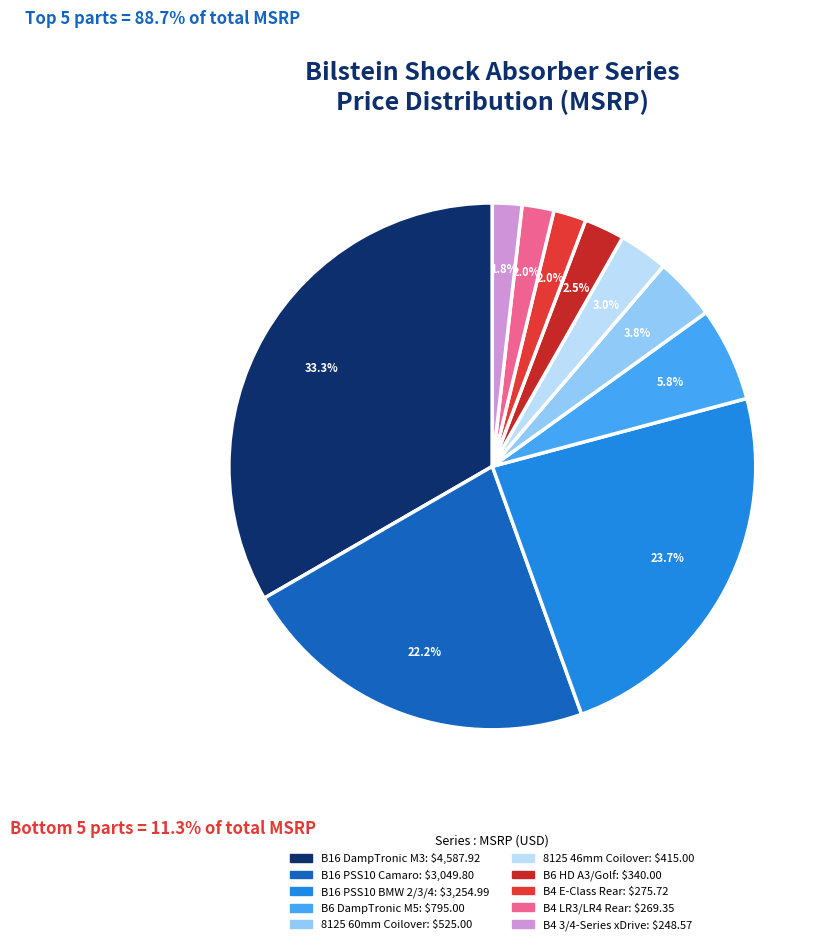

Is it true that B6 HD A3/Golf is 2% of the pie?

True